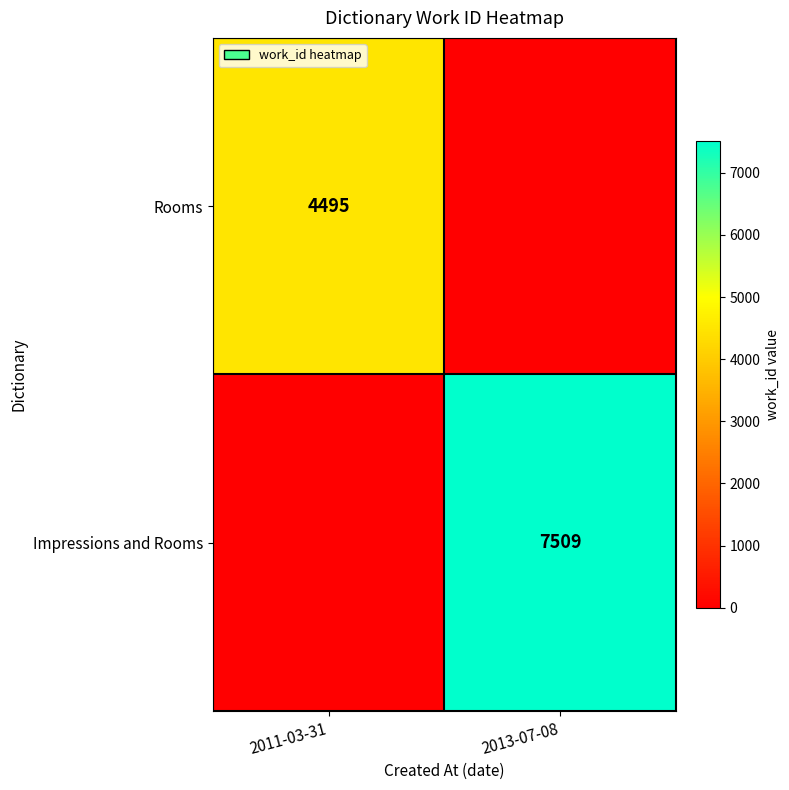

Count the number of categories in the chart.

2